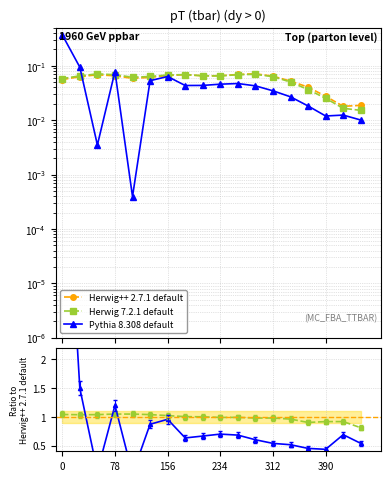

How many interior local valleys does the Pythia 8.308 default series have?

4